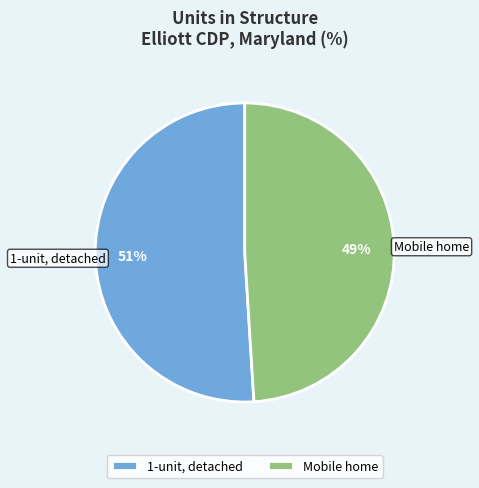

Is it true that 1-unit, detached is 51% of the pie?

True